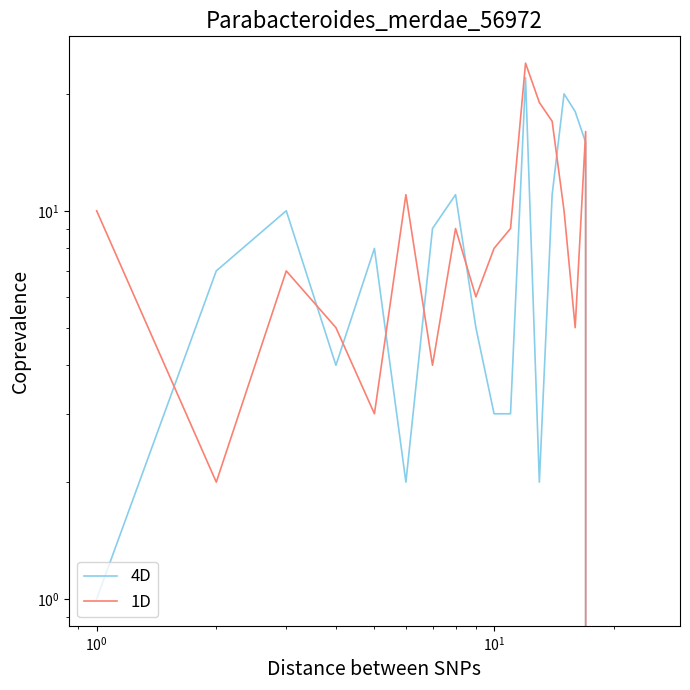

After their last crossing, which series has the higher values: 1D or 4D?

1D